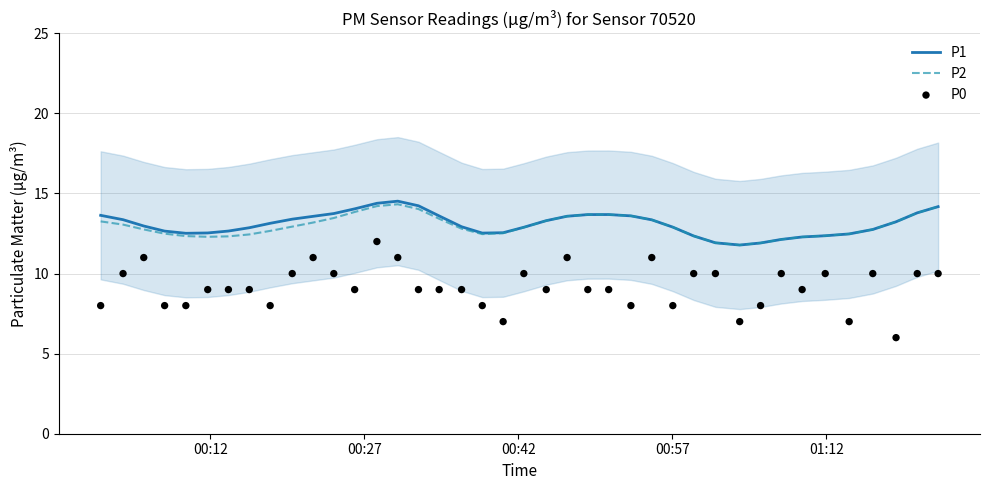

Which series has the largest Y range (max minus min)?

P0